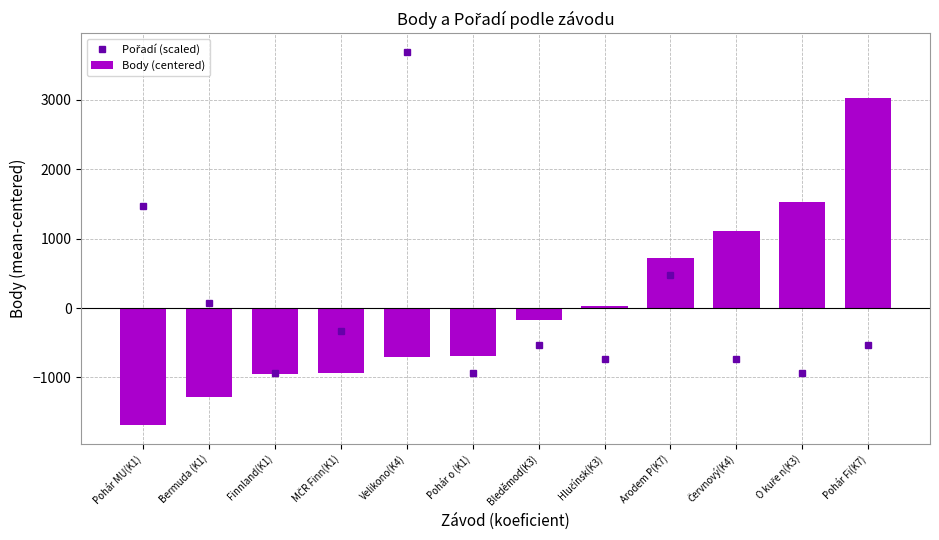

How many data points in Pořadí (scaled) are less than -536?

7